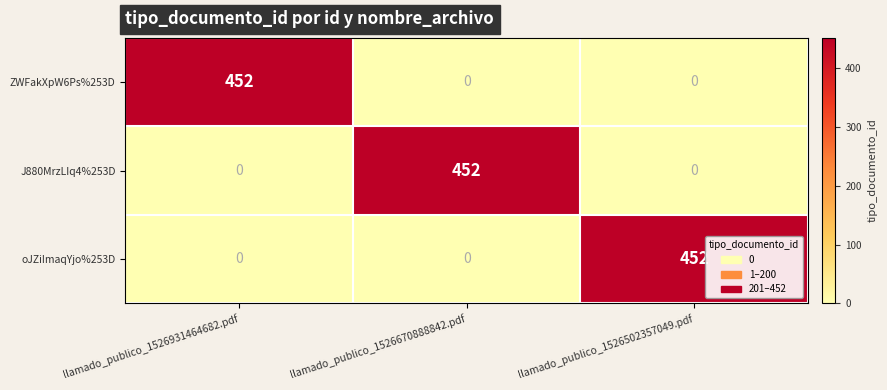

Is it true that oJZiImaqYjo%253D equals 0 at llamado_publico_1526931464682.pdf?

True